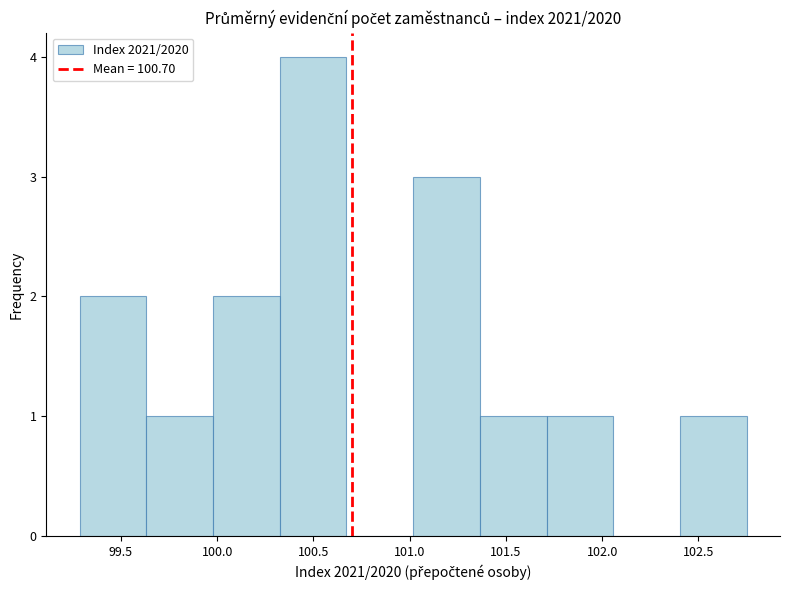

Reading left to right, list every bar in this chart as the range it spans on the x-axis followed by its height. Neither the bar edges nor the heights are printed on the chart, so give them approximately, as read against the axes.

99.30 to 99.65: 2
99.65 to 100.00: 1
100.00 to 100.30: 2
100.30 to 100.65: 4
100.65 to 101.00: 0
101.00 to 101.35: 3
101.35 to 101.70: 1
101.70 to 102.05: 1
102.05 to 102.40: 0
102.40 to 102.75: 1